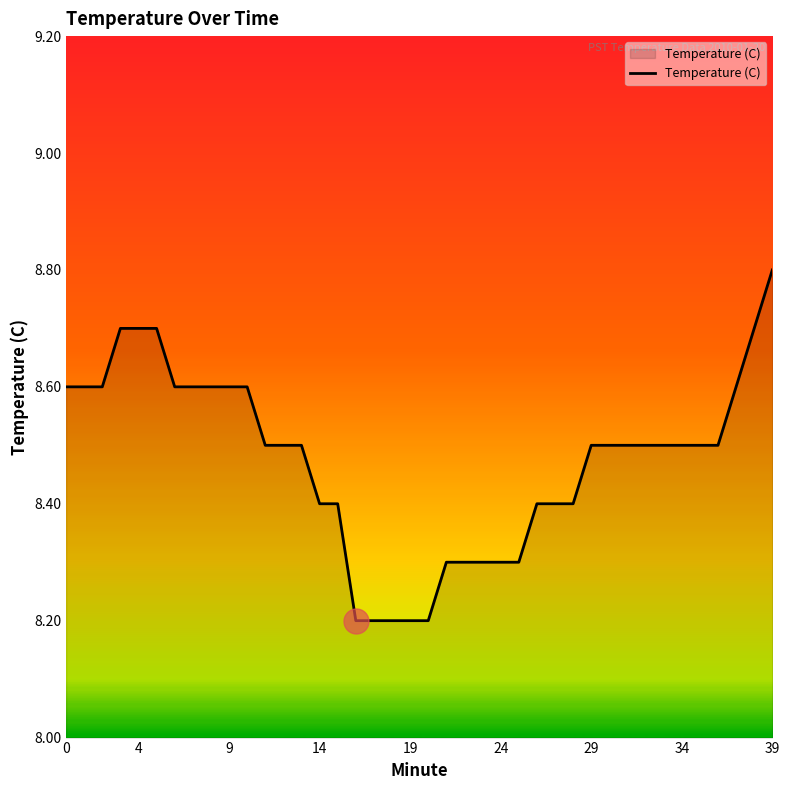

What is the greatest value displayed?

8.8